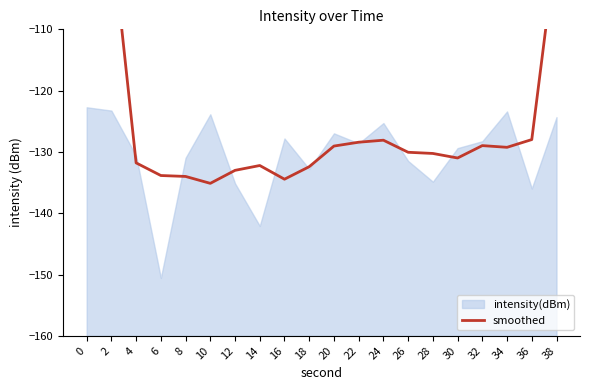

What is the maximum value shown in the chart?

-61.5